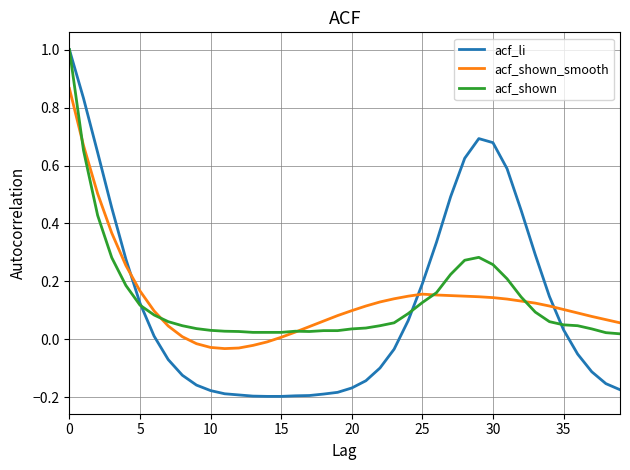

Which series has the widest spread of values?

acf_li